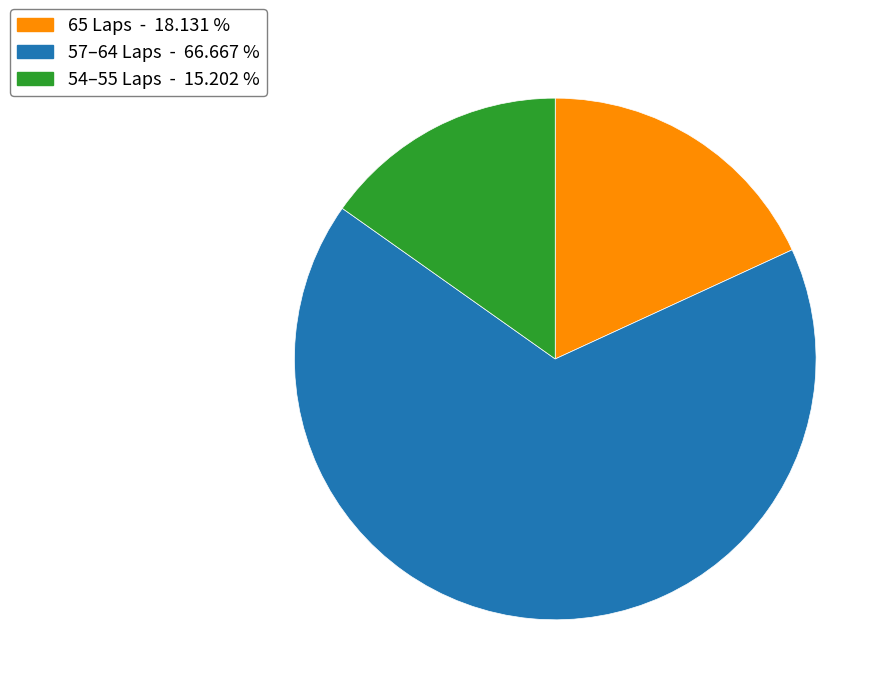

How many segments does this pie chart have?

3